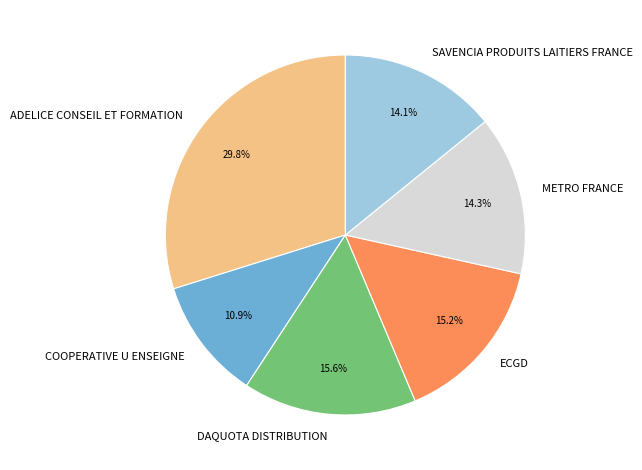

To the nearest percent, what is the combined percentage of SAVENCIA PRODUITS LAITIERS FRANCE and DAQUOTA DISTRIBUTION?

30%